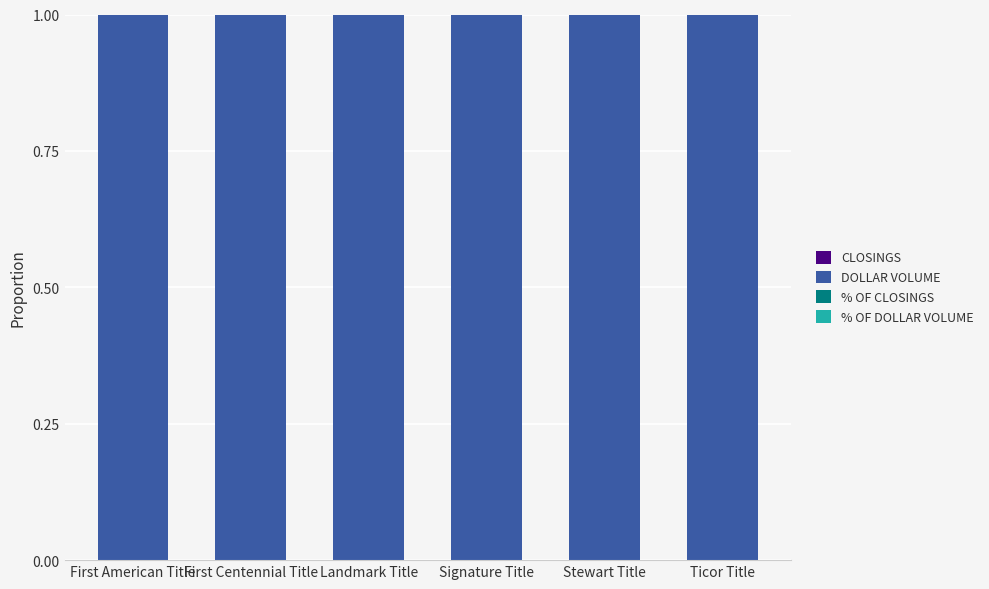

How many distinct data groups are displayed?

4